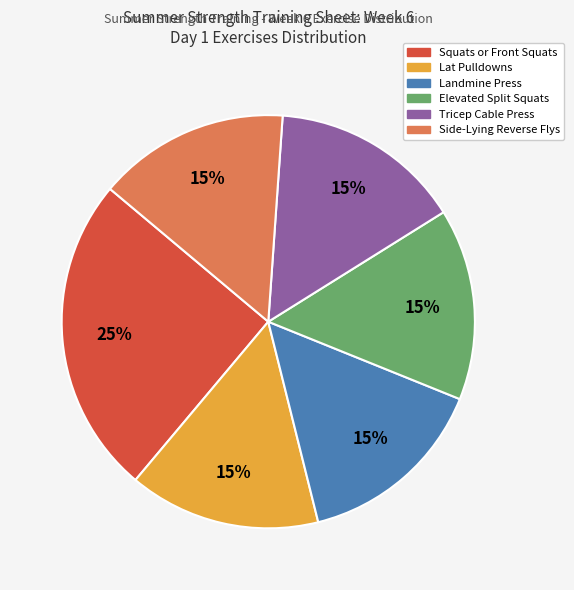

Which slice is the largest?

Squats or Front Squats